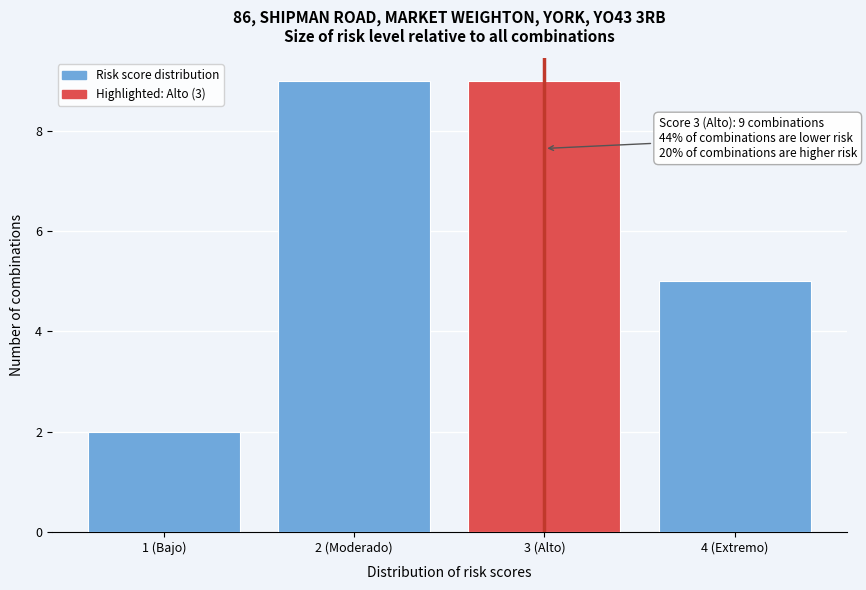

Reading left to right, list all the values displayed in this chart.

1 (Bajo)=2	2 (Moderado)=9	3 (Alto)=9	4 (Extremo)=5